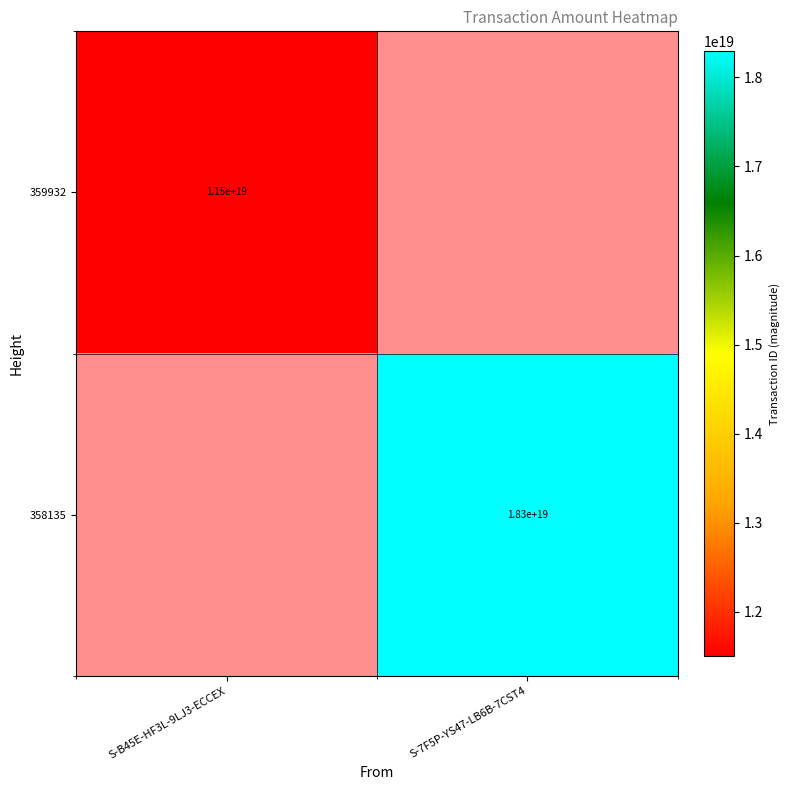

The 358135 series shows 31501317655700430848 at S-7F5P-YS47-LB6B-7CST4. True or false?

False